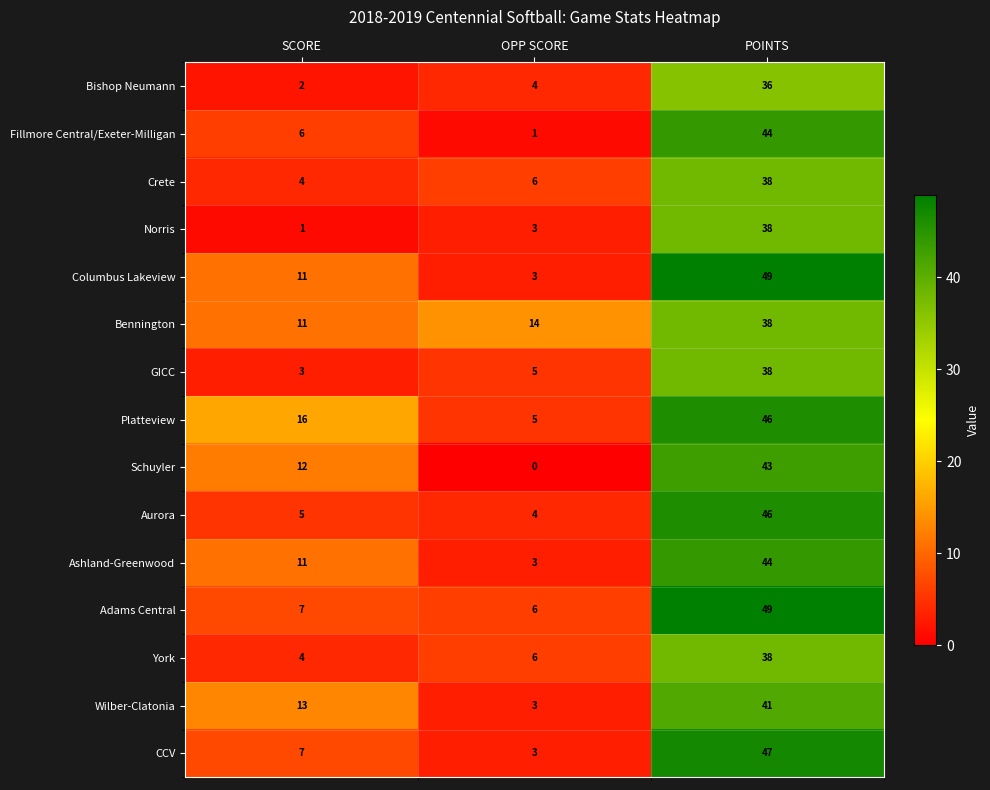

What is the spread (max minus min) of values at SCORE?

15